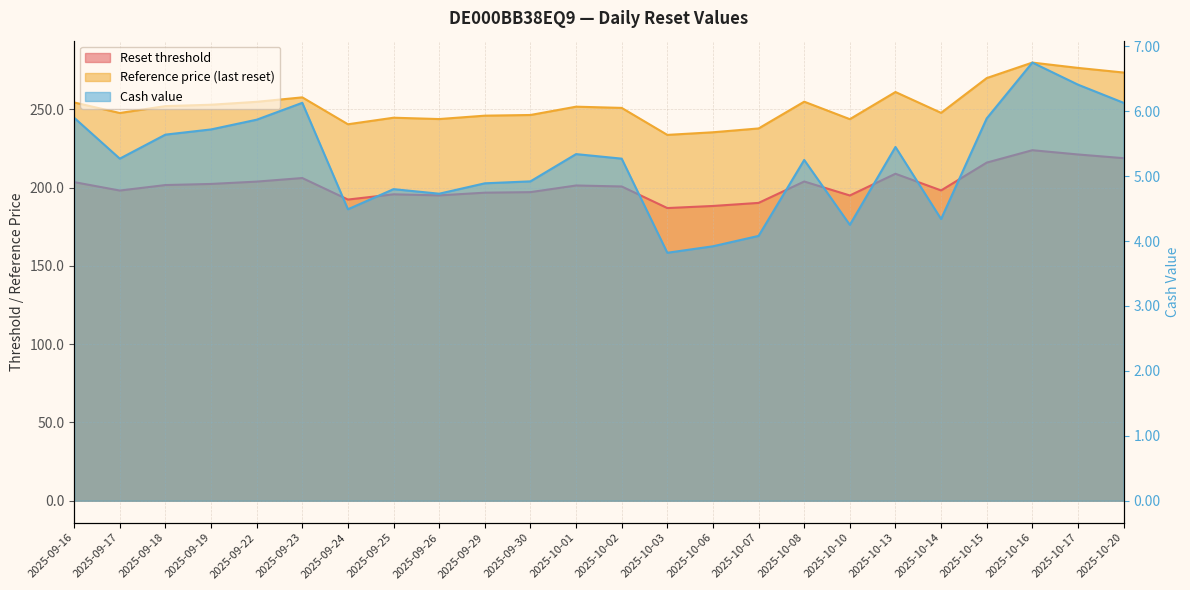

At which label does Reset threshold first exceed 201?

2025-09-16